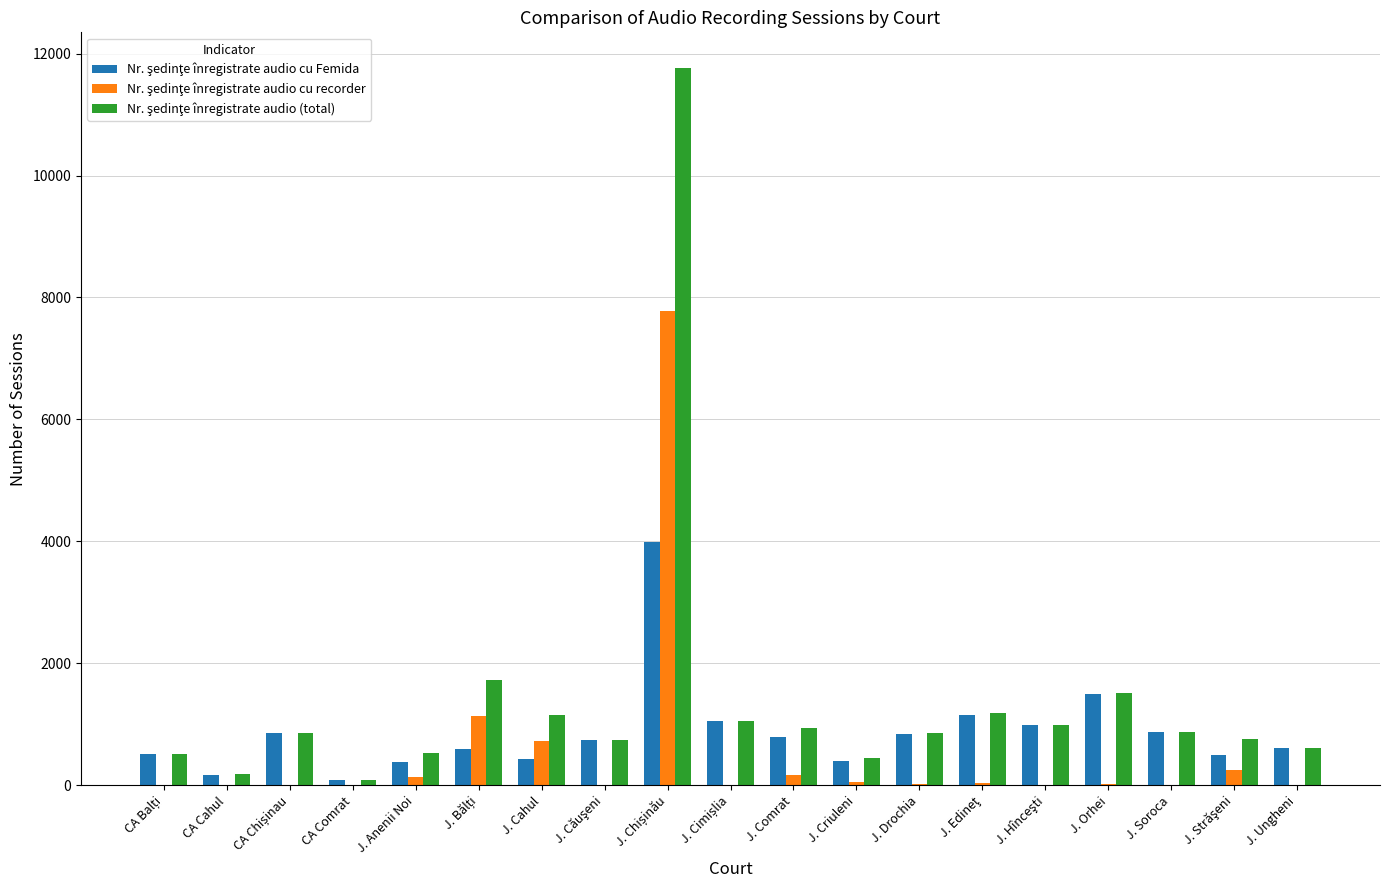

What is the greatest value displayed?

11762